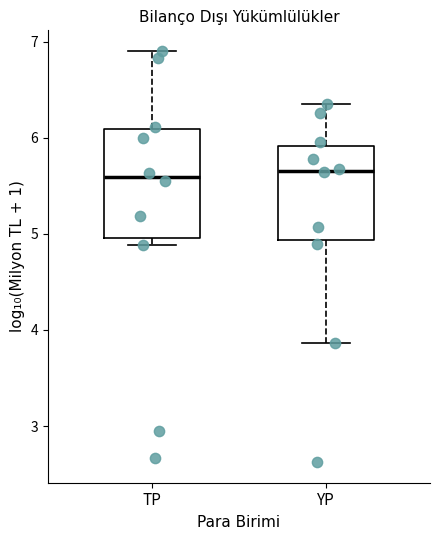

Reading left to right, transcribe this box plot: for each box, give where its median line is, the range the box spans, and where its two whiskers end, as read against the y-axis. The values are not printed on the chart, so give them approximately, as read against the axis.

TP: median 5.6, box 5.0 to 6.1, whiskers 4.9 to 6.9
YP: median 5.7, box 4.9 to 5.9, whiskers 3.9 to 6.4